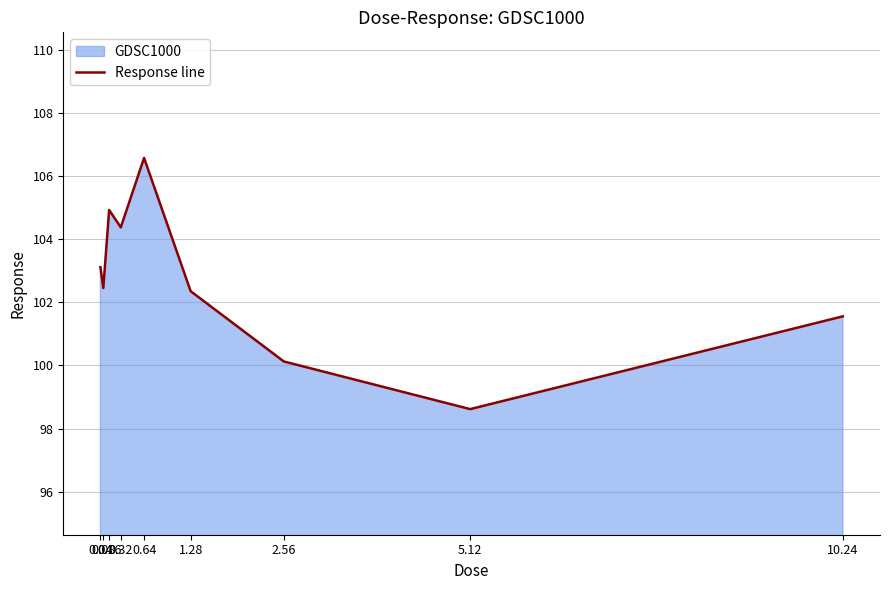

What is the difference between the second highest and second lowest values?

4.8